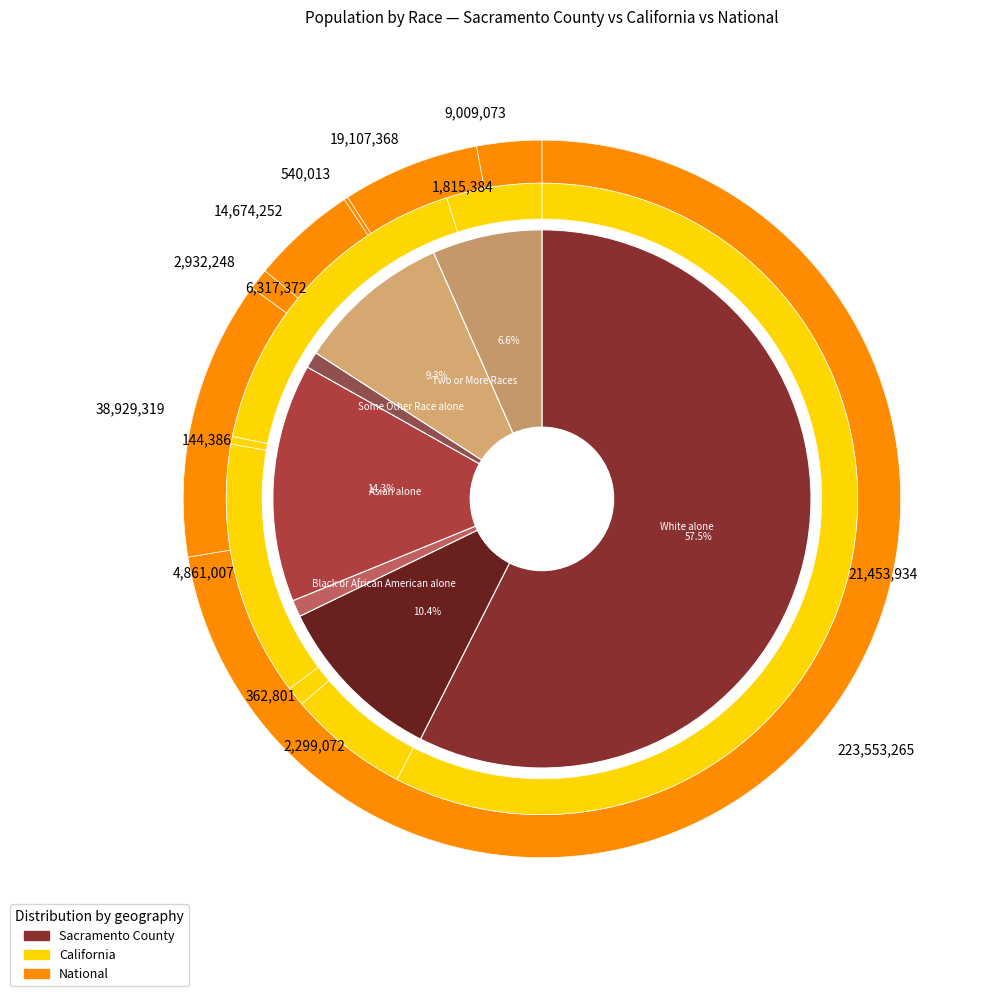

Is there a majority slice in this chart?

Yes